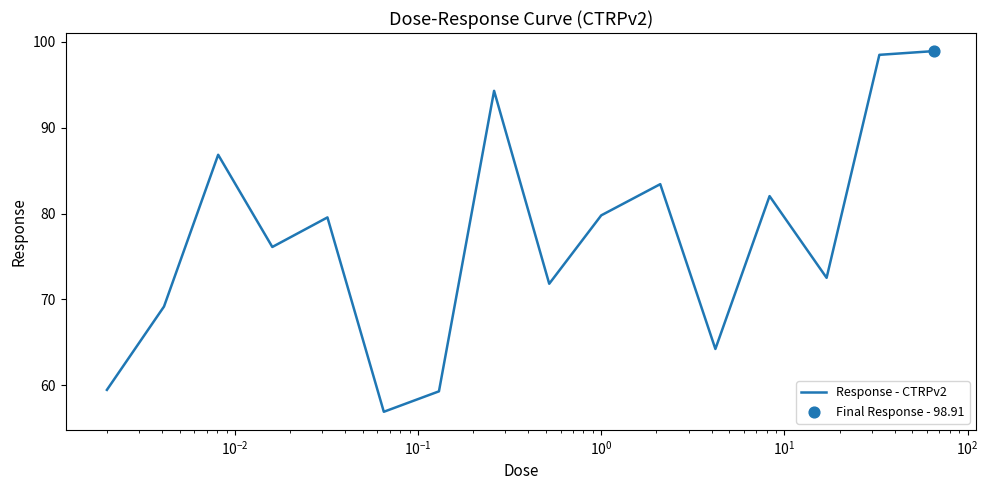

What is the greatest value displayed?

98.9